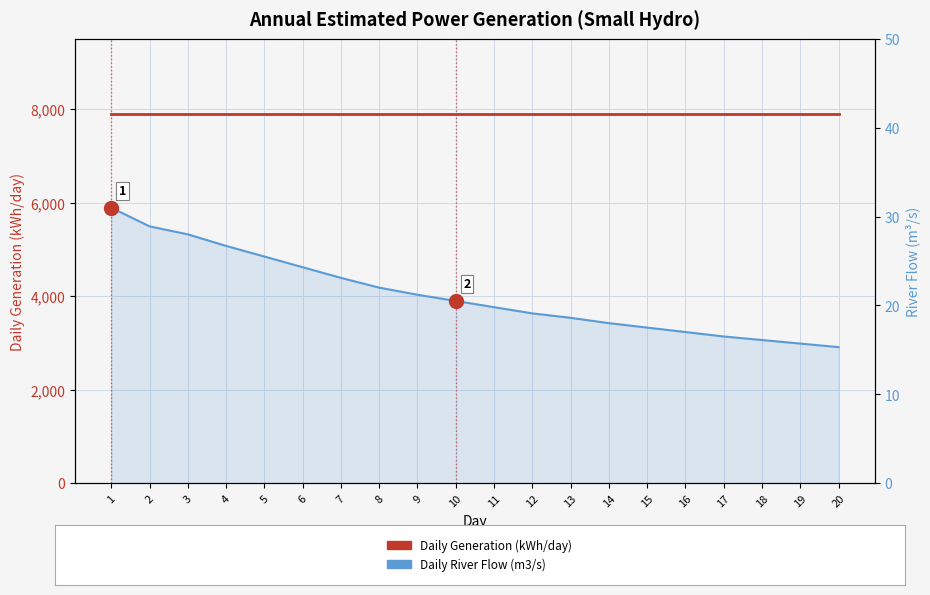

Which category has the lowest value in the Daily River Flow (m3/s) series?

20